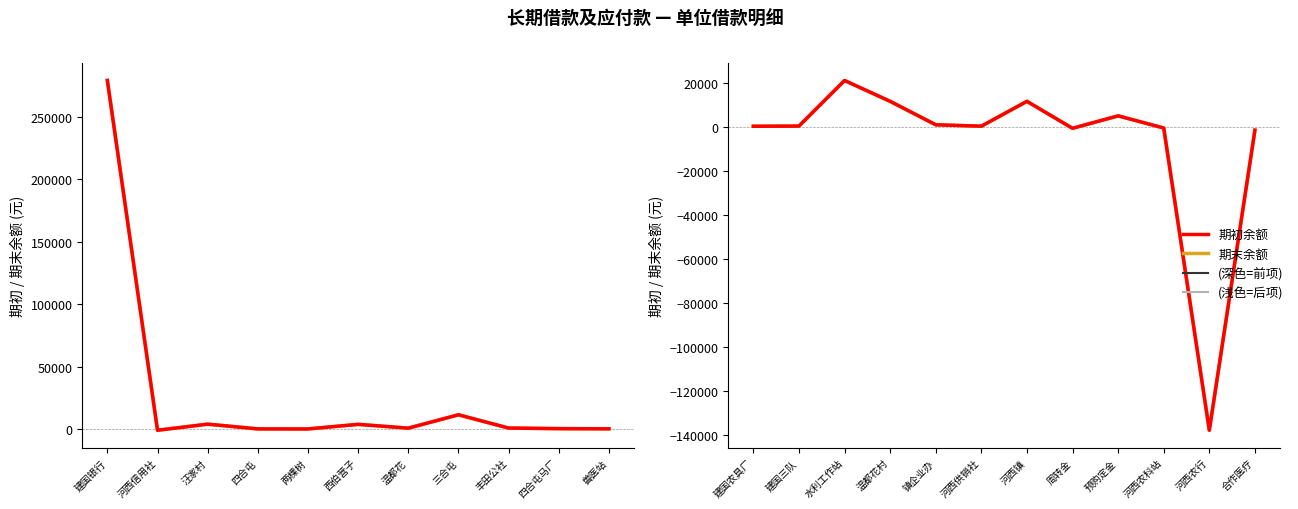

Is it true that 期末余额 equals 200.2 at 建国农具厂?

True